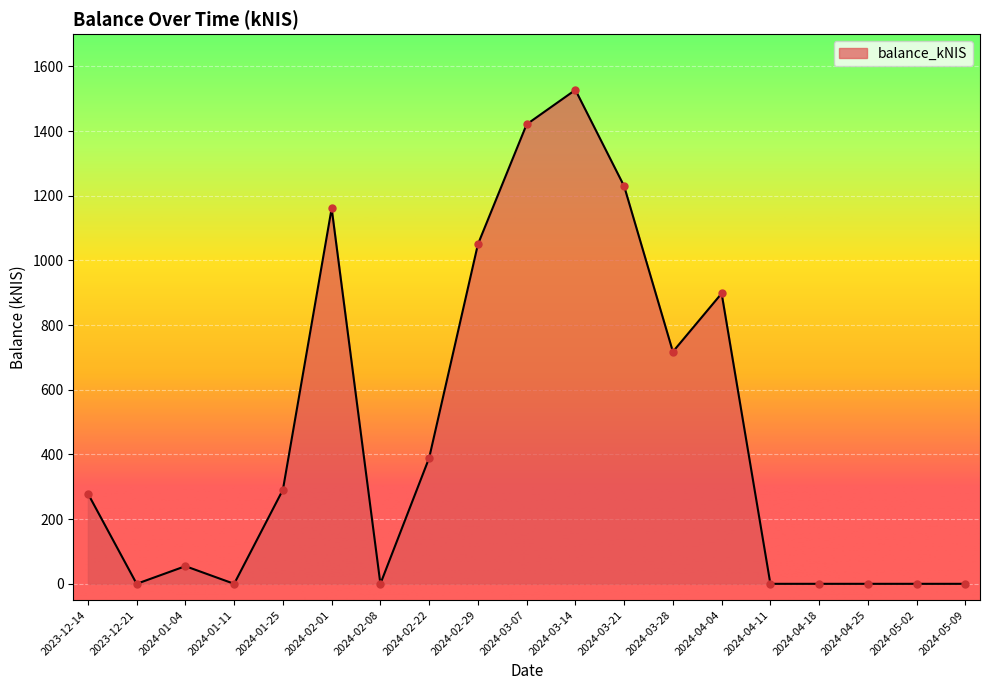

What is the change in value from 2023-12-21 to 2024-02-29?

+1049.9